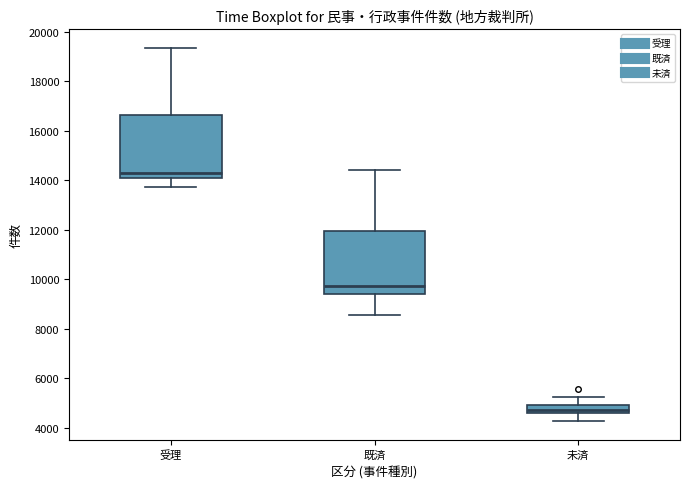

Where does the upper whisker of the box for 未済 end on the y-axis? The values are not printed on the chart, so give them approximately, as read against the axis.

5200